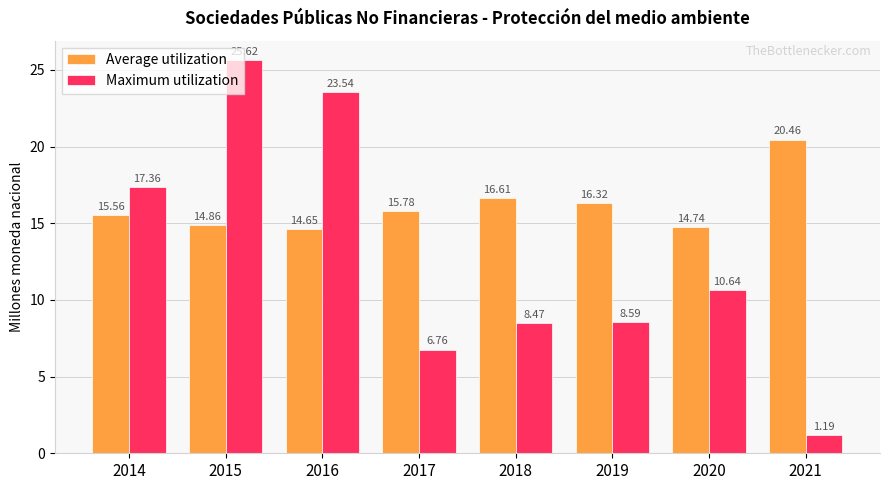

How many values in the Average utilization series are below 15?

3